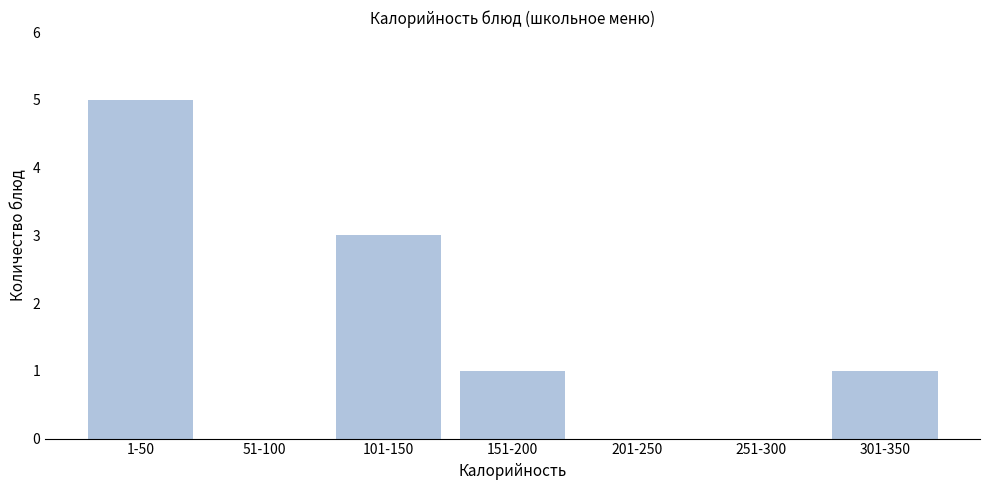

Reading left to right, what are all the values shown in this chart?

1-50=5	51-100=0	101-150=3	151-200=1	201-250=0	251-300=0	301-350=1